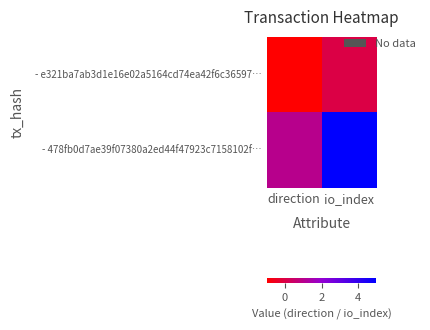

Which has a higher value, direction or io_index?

io_index